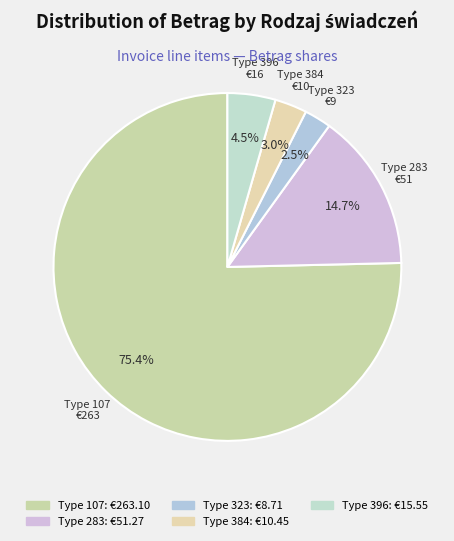

Which category accounts for the majority?

107